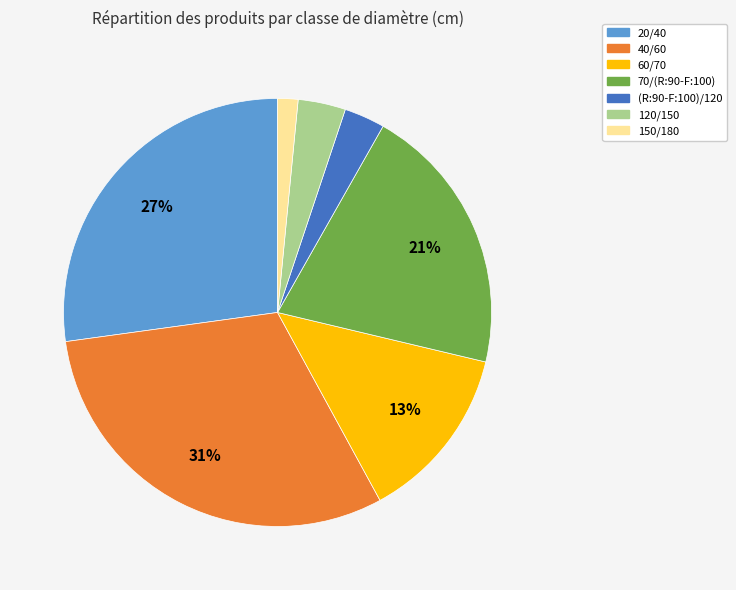

To the nearest percent, what is the difference between the 150/180 and 40/60 slice percentages?

29%